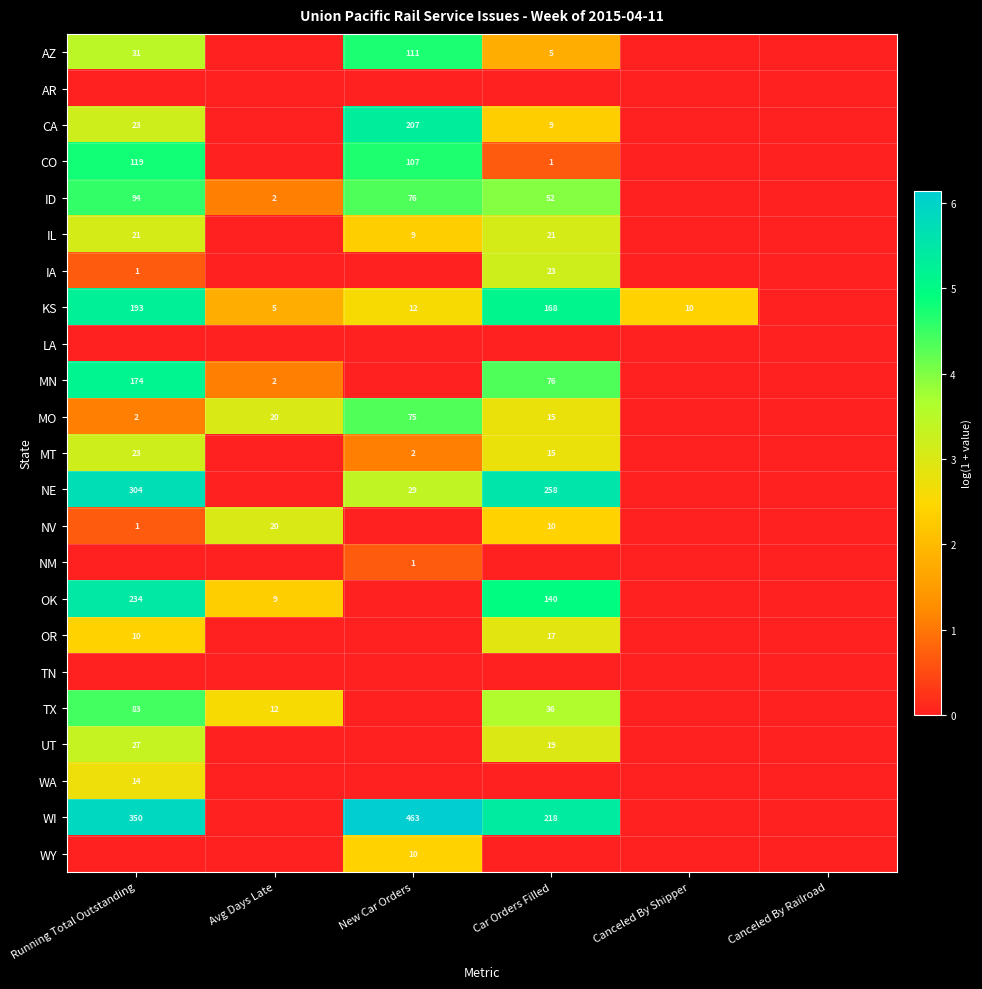

At which category is the sum across all series the highest?

Running Total Outstanding